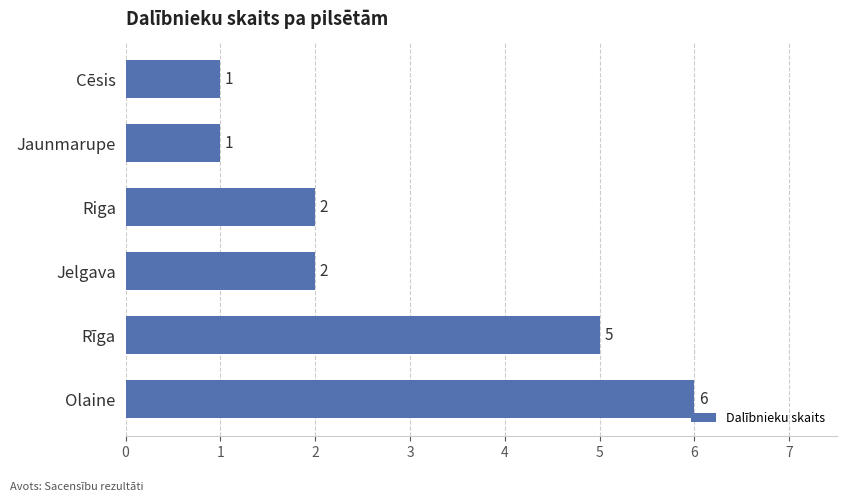

Read the value at Rīga.

5